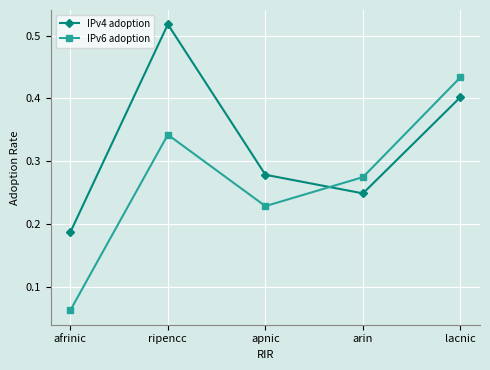

List the series in order of their overall mean, highest first.

IPv4 adoption, IPv6 adoption